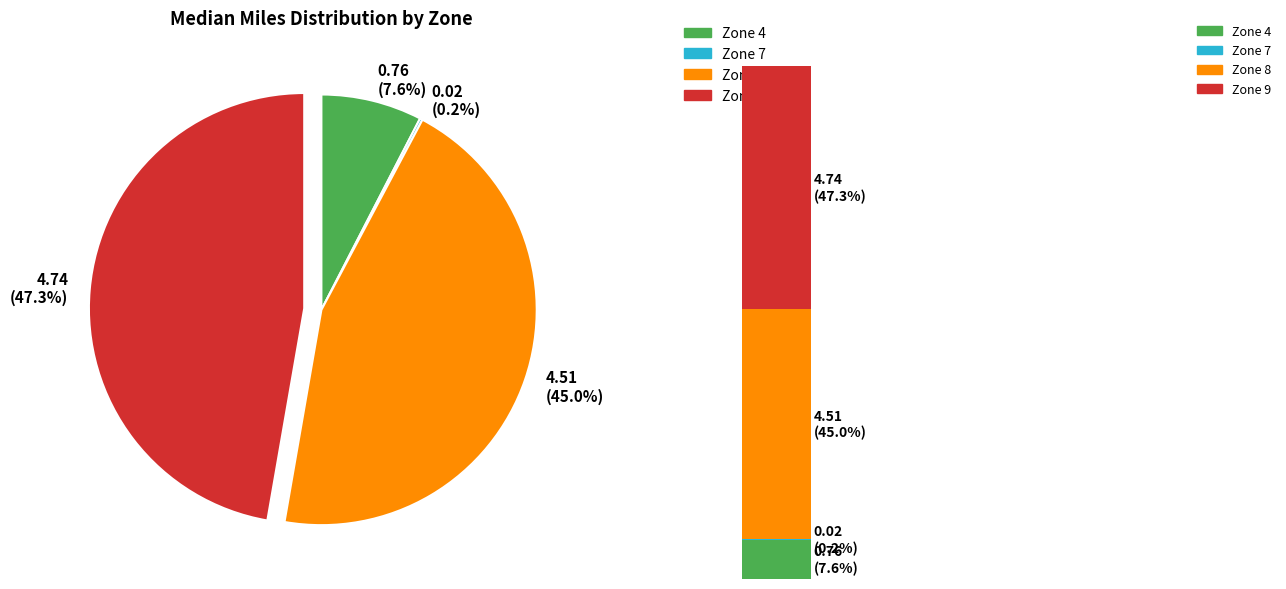

What is the total percentage of Zone 8 and Zone 9?

92.2%